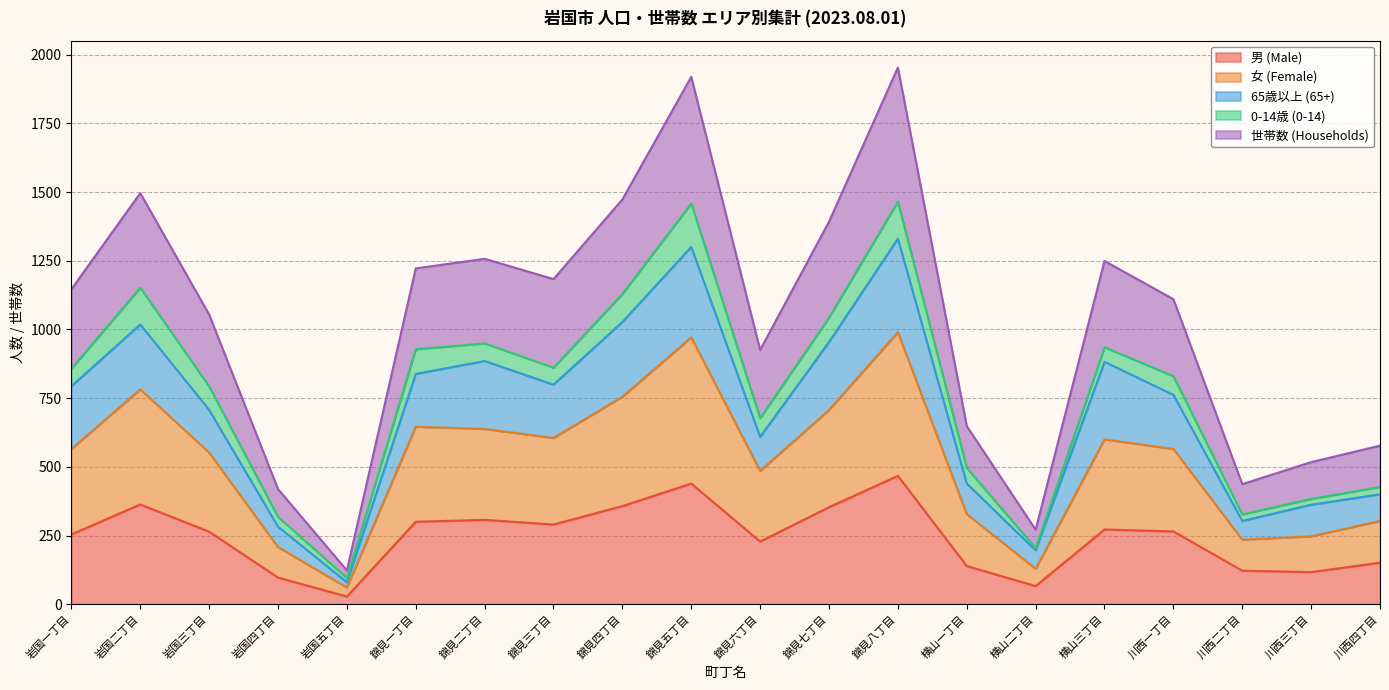

What is the difference between the second highest and second lowest values in the 男 (Male) series?

373